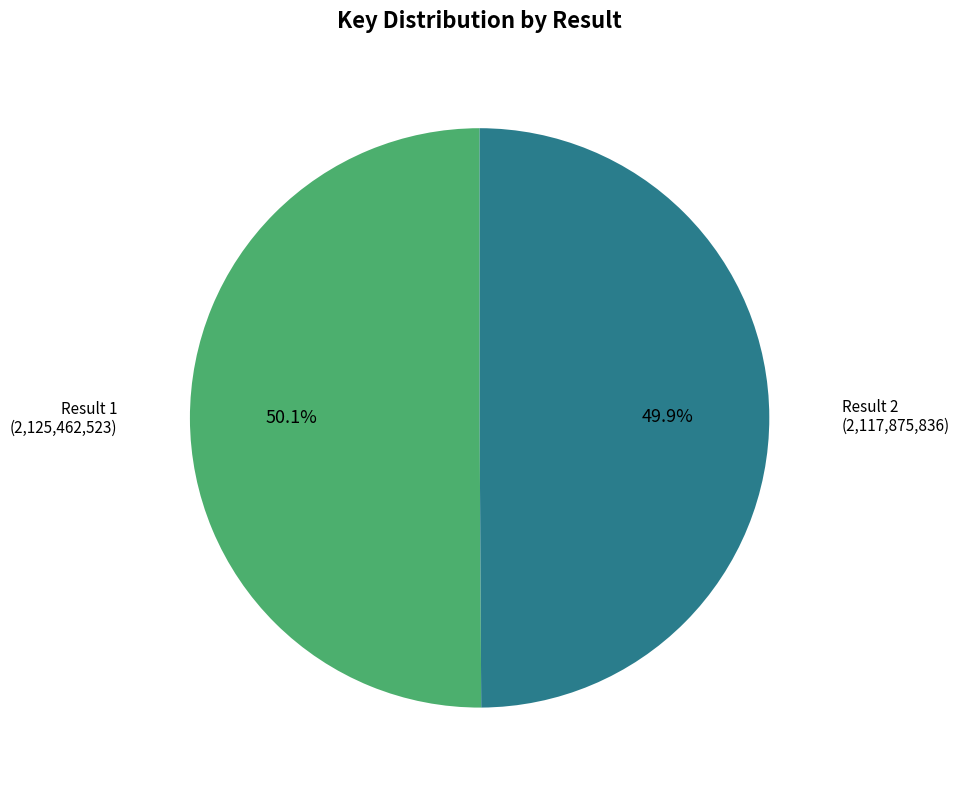

How many segments does this pie chart have?

2